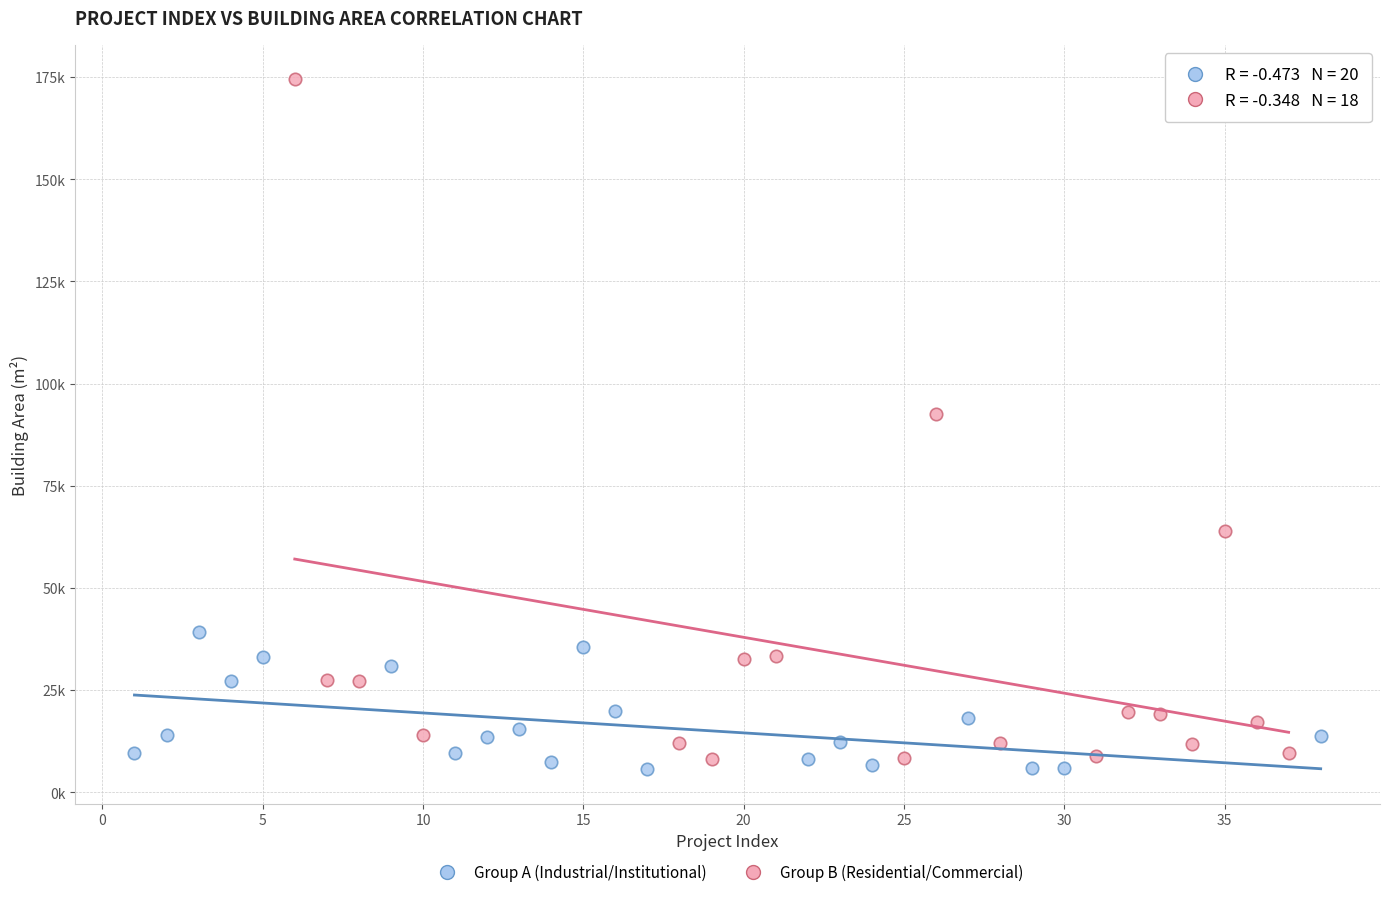

What are all the series names shown in the legend?

Group A (Industrial/Institutional), Group B (Residential/Commercial)